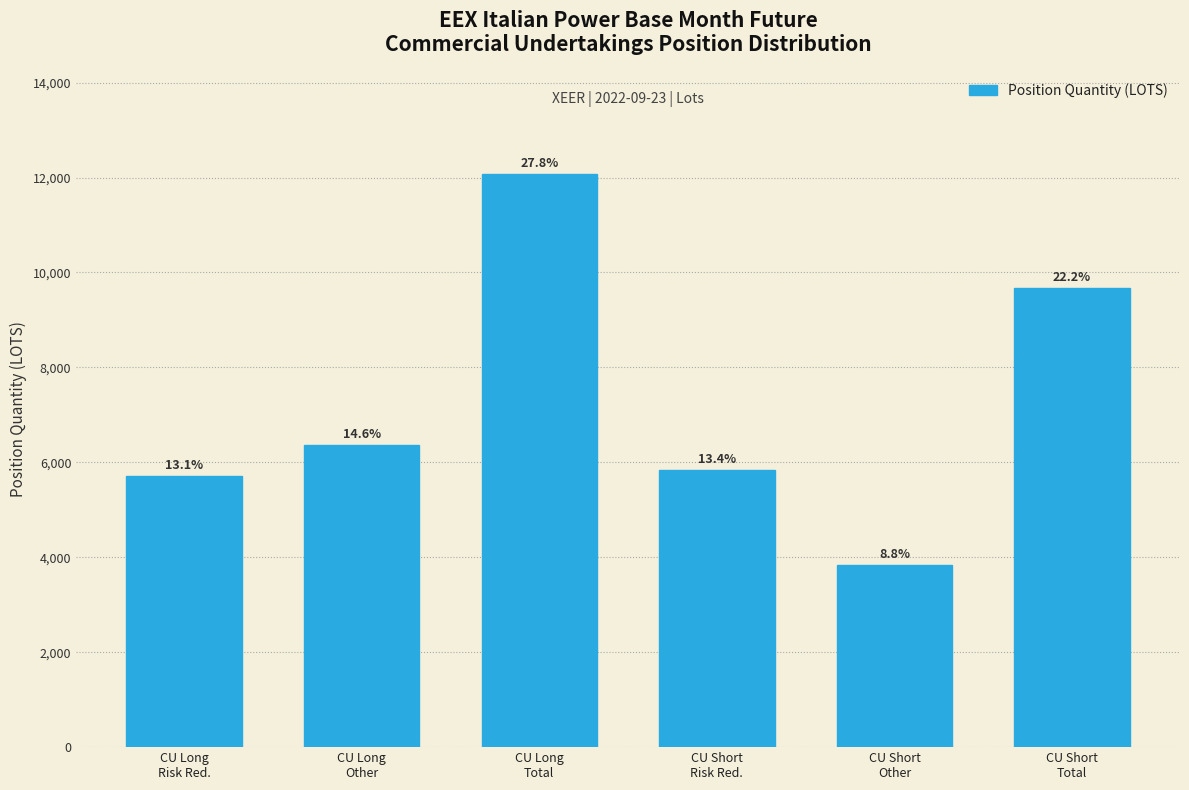

How many bars are there in total?

6